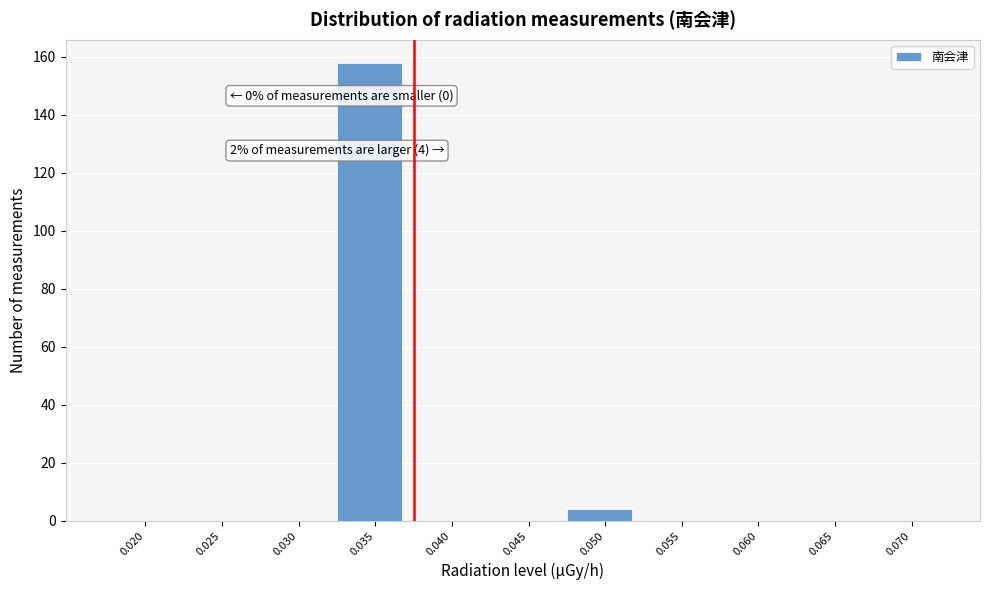

Reading left to right, transcribe all the data shown in this chart.

0.020=0	0.025=0	0.030=0	0.035=158	0.040=0	0.045=0	0.050=4	0.055=0	0.060=0	0.065=0	0.070=0